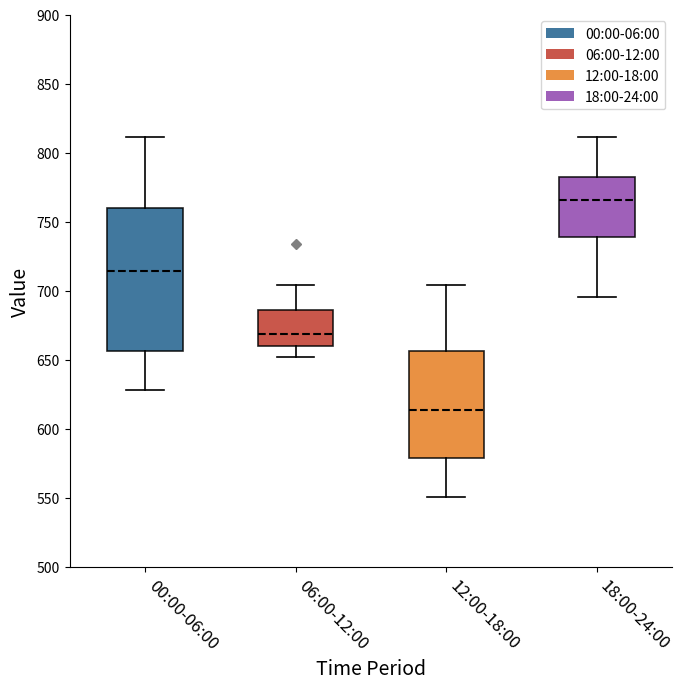

Which box has the highest median line?

18:00-24:00